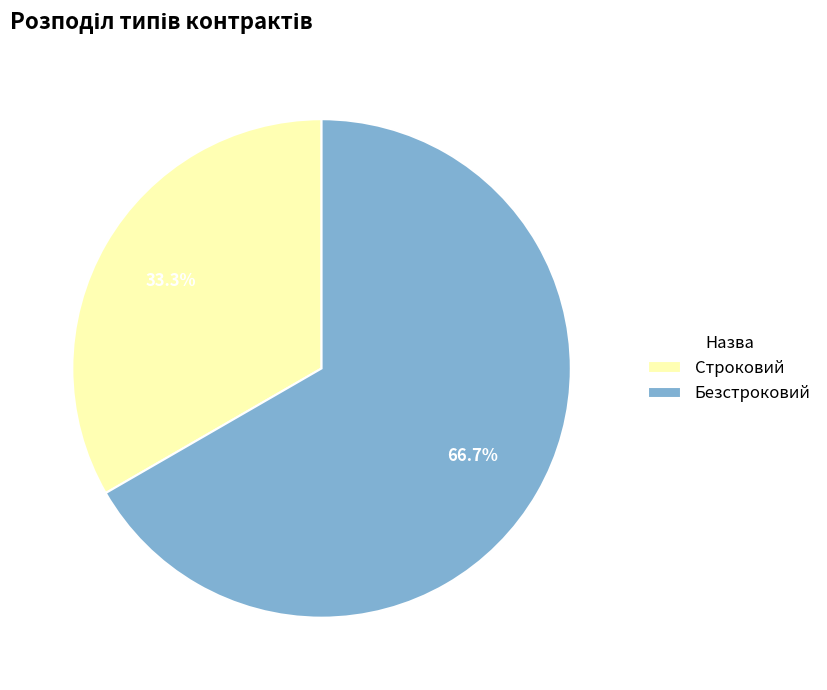

Rank the categories by value from lowest to highest.

Строковий, Безстроковий